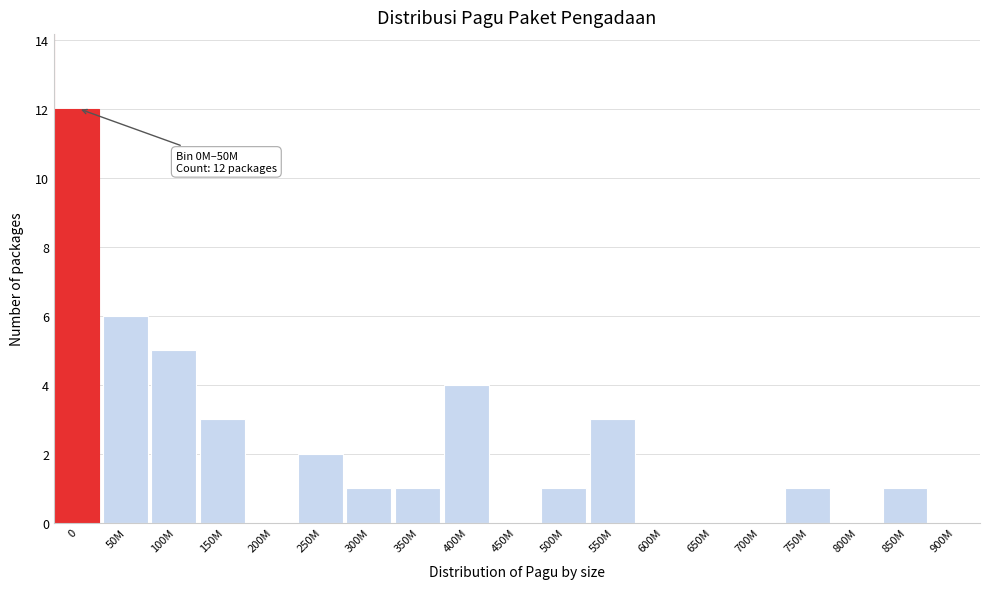

Reading left to right, list all the values displayed in this chart.

0=12	50M=6	100M=5	150M=3	200M=0	250M=2	300M=1	350M=1	400M=4	450M=0	500M=1	550M=3	600M=0	650M=0	700M=0	750M=1	800M=0	850M=1	900M=0